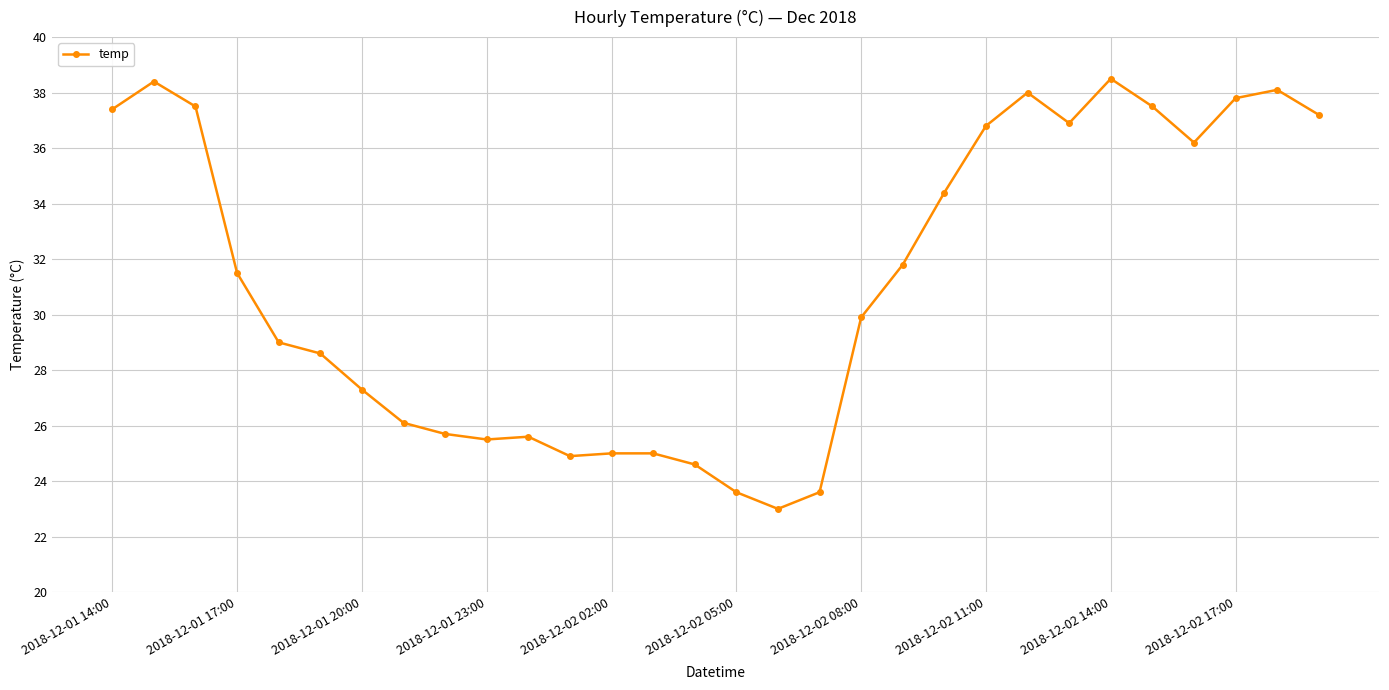

What is the smallest value displayed?

23.0